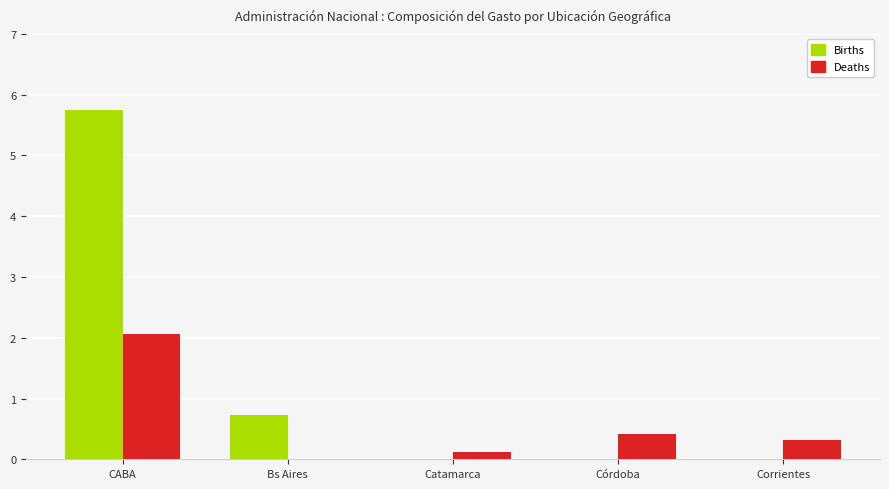

What is the approximate value of Births at CABA?

5748959377